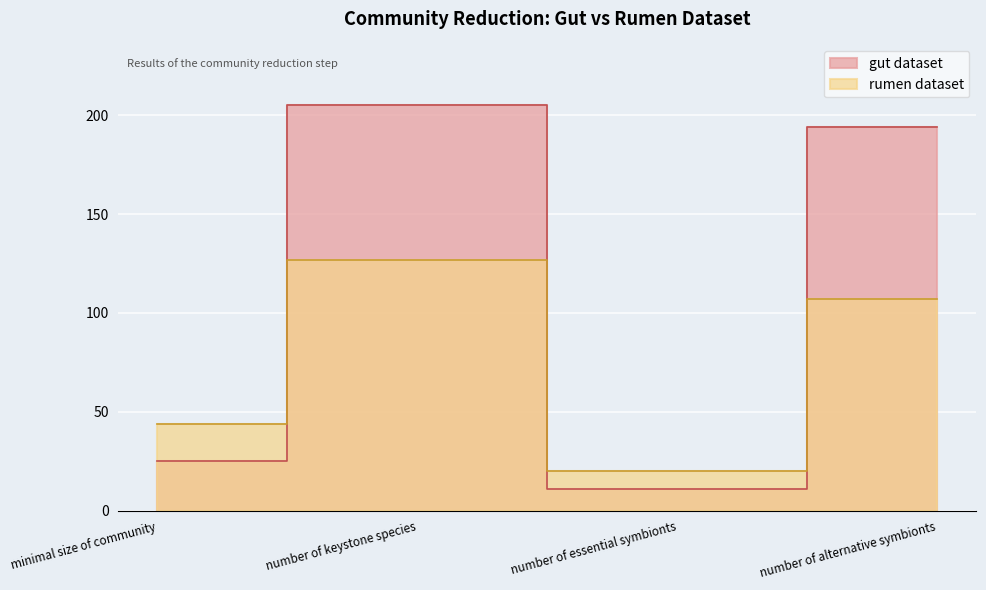

What is the value of the rumen dataset point at the 1st from the left?

44